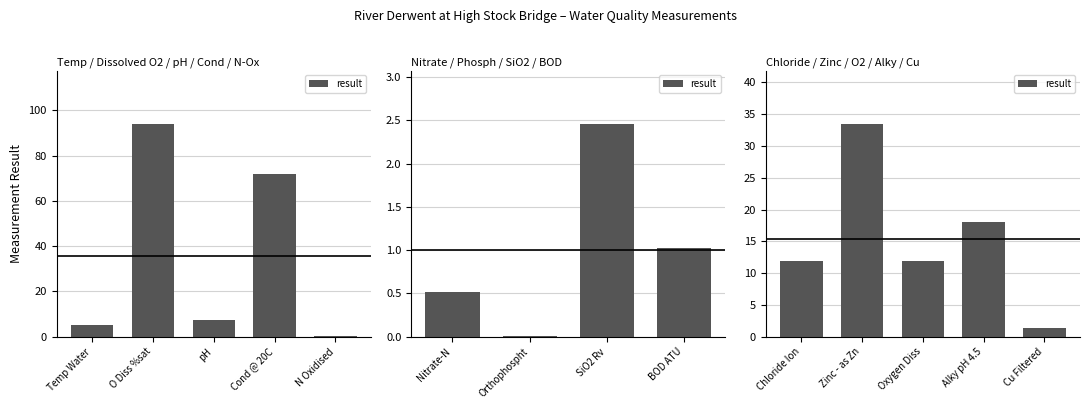

List the labels in order of value, smallest first.

Cu Filtered, Chloride Ion, Oxygen Diss, Alky pH 4.5, Zinc - as Zn